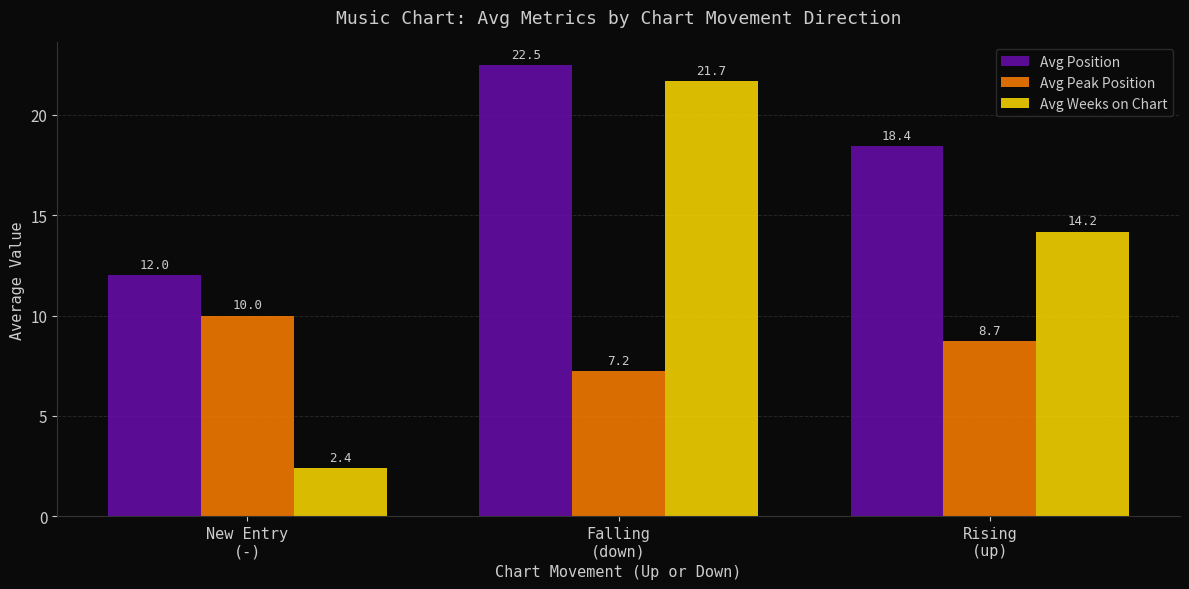

What is the greatest value displayed?

22.5